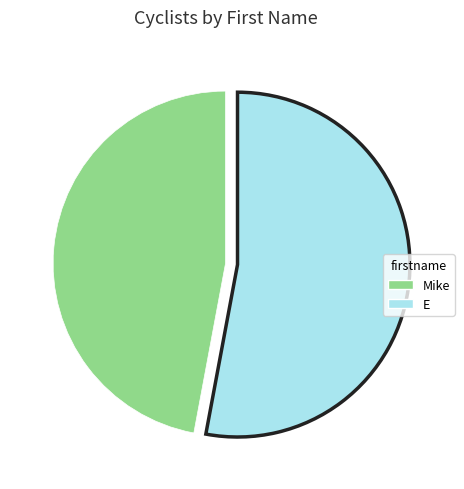

Which has a higher value, Mike or E?

E